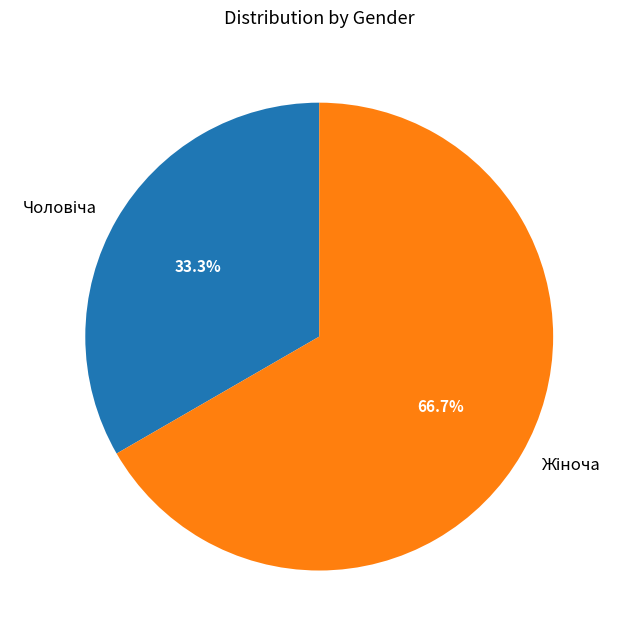

Is there any slice that represents more than half of the pie?

Yes